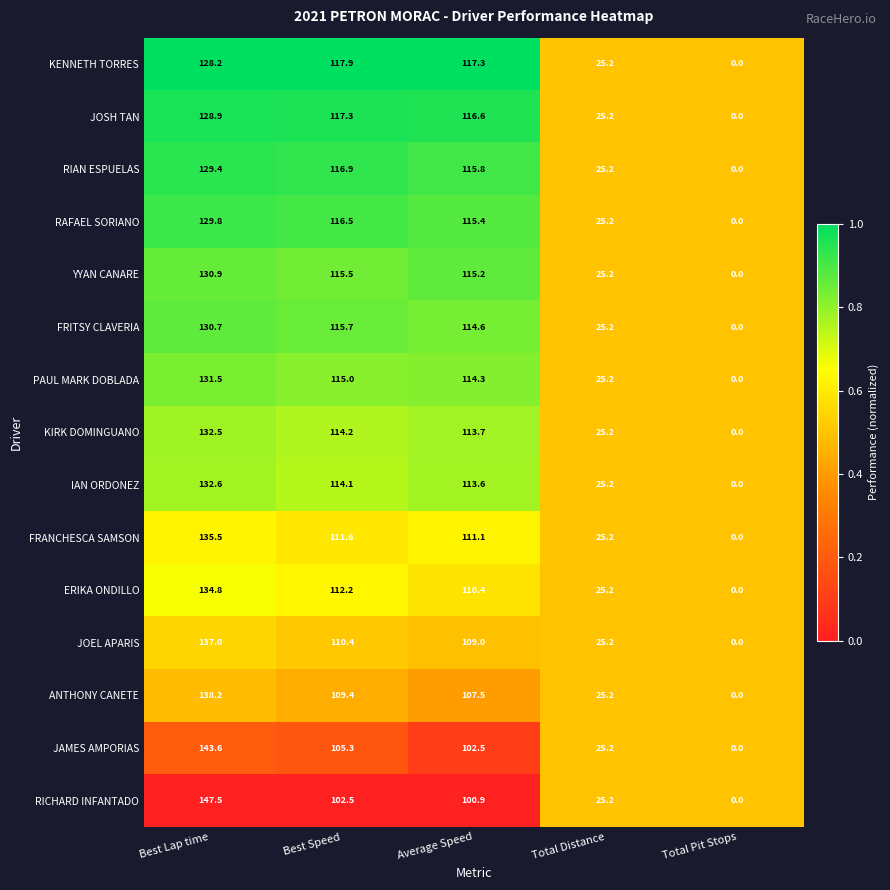

What is the average value of the YYAN CANARE series?

77.4